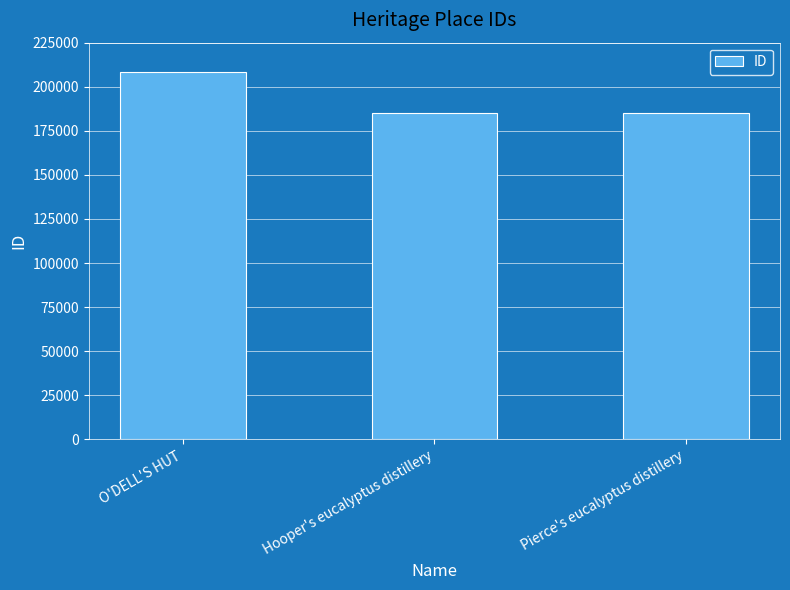

At which label is the value closest to 196601?

Pierce's eucalyptus distillery